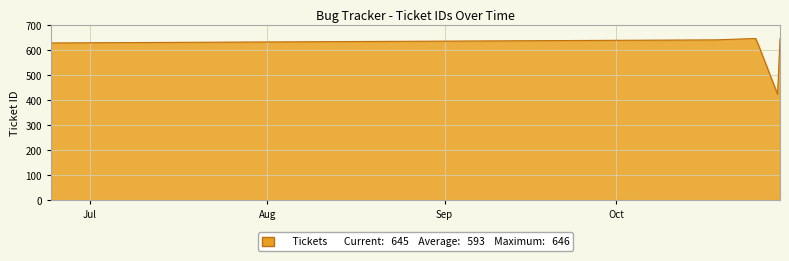

What is the difference between the maximum and minimum values?

223.4